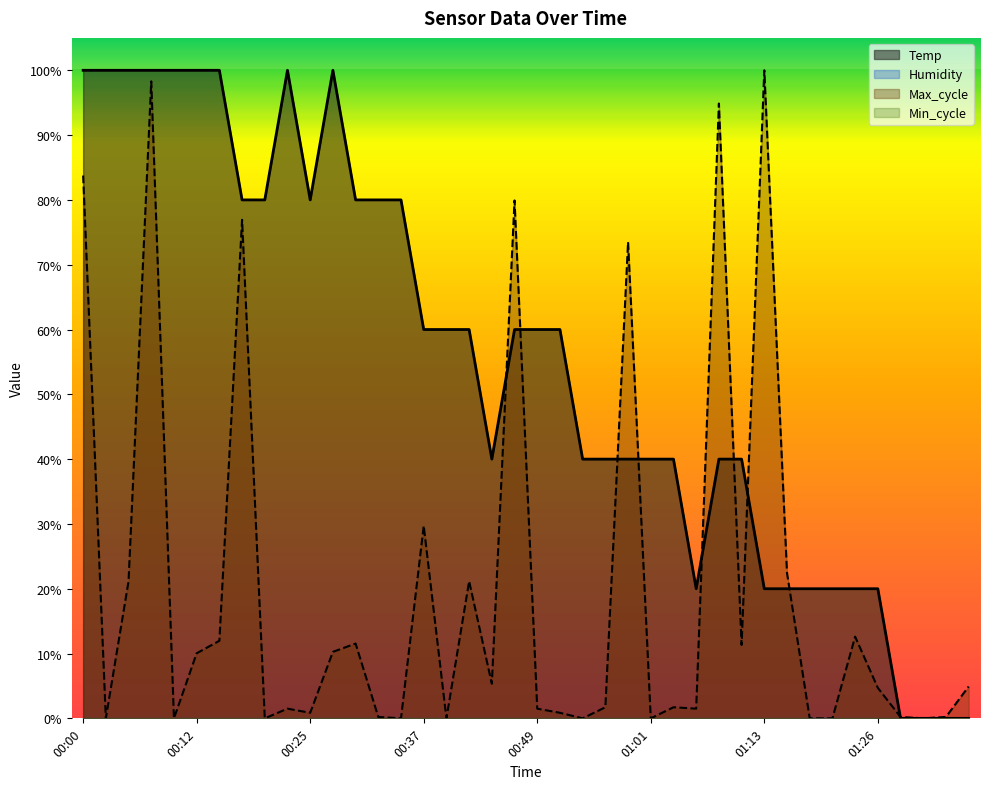

In Max_cycle, how many points are higher than both neighbors (excluding endpoints)?

12